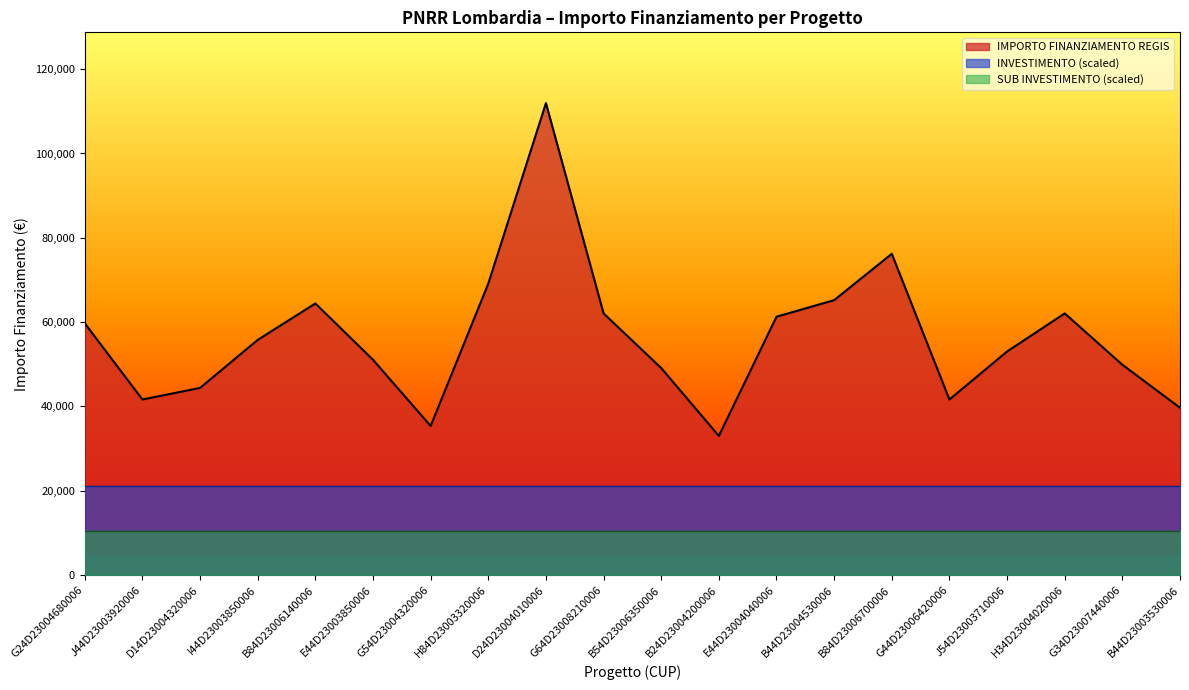

The value of IMPORTO FINANZIAMENTO REGIS at B84D23006140006 is 64419.8. True or false?

True